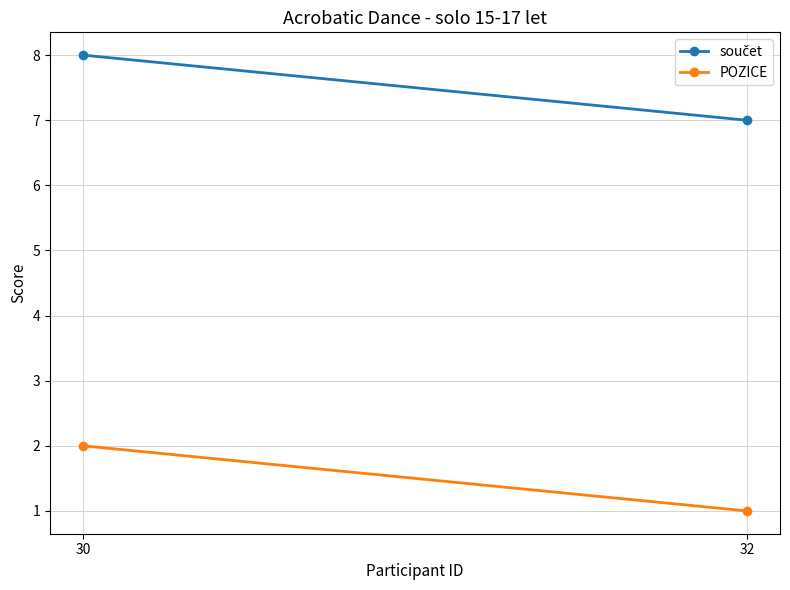

What is the total value across all series at 30?

10